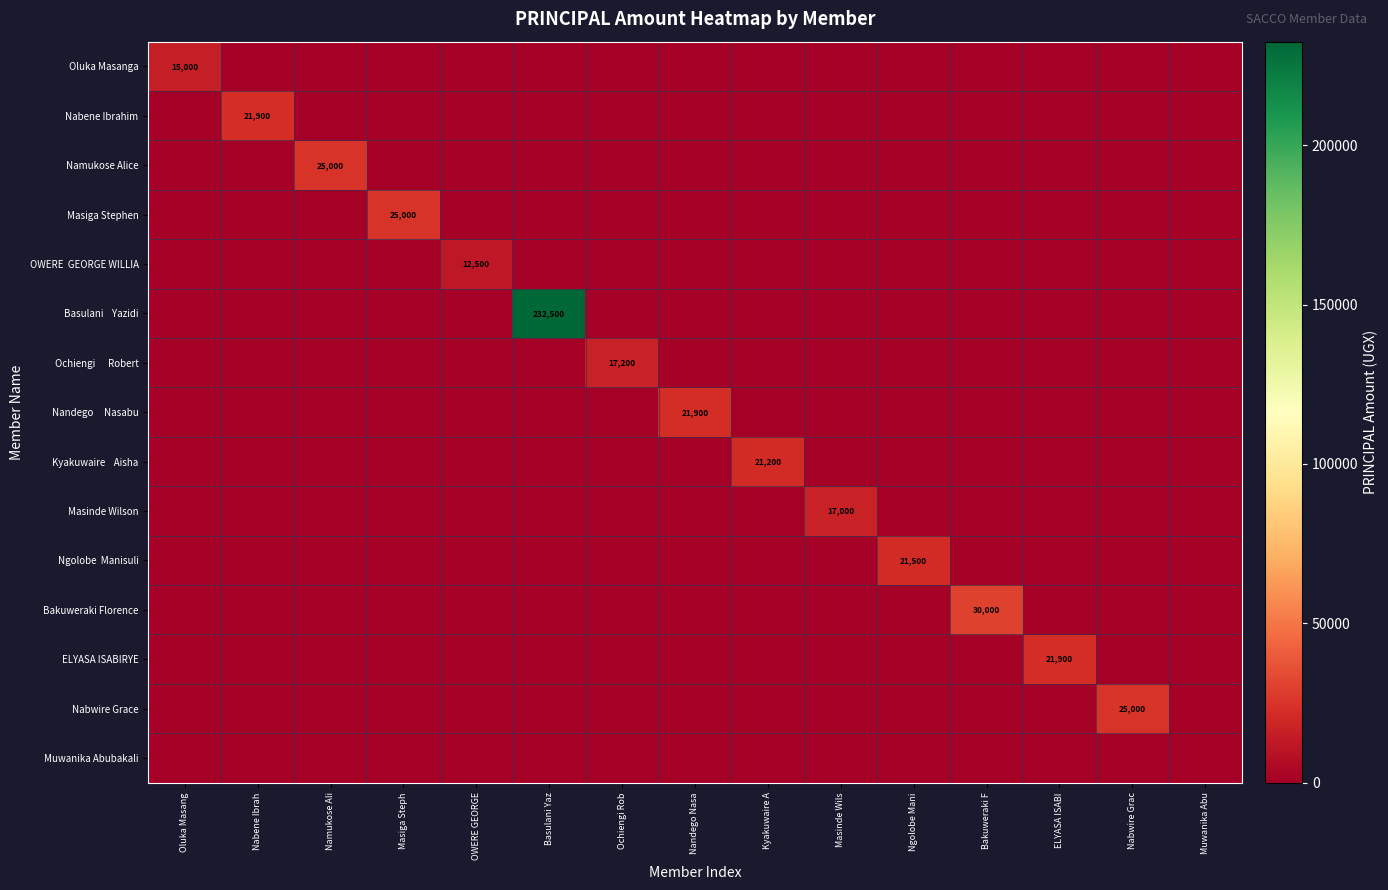

True or false: Bakuweraki Florence has a value of 30000 at Bakuweraki F.

True